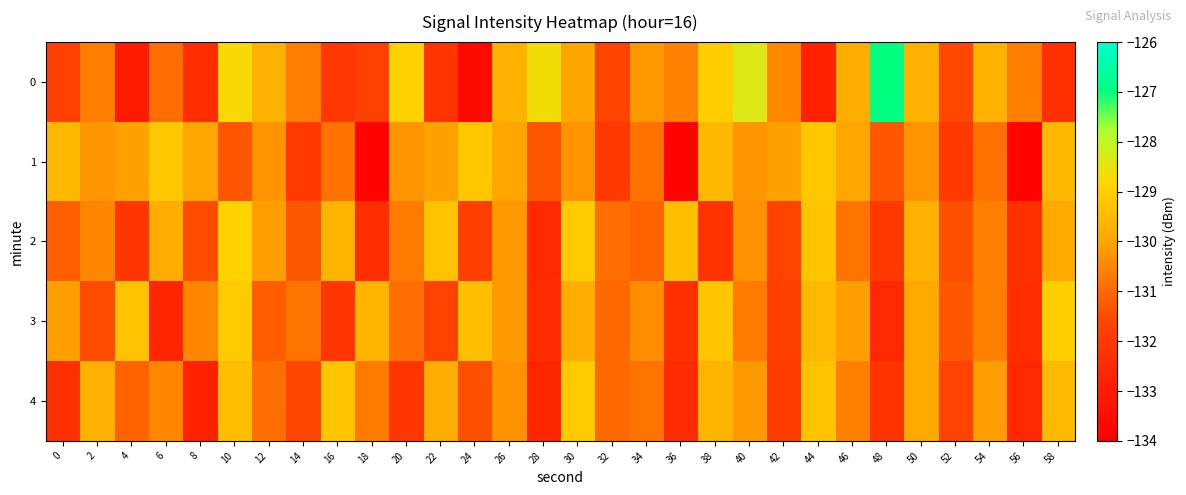

At 46, list the series in order from largest to smallest.

0, 1, 3, 4, 2